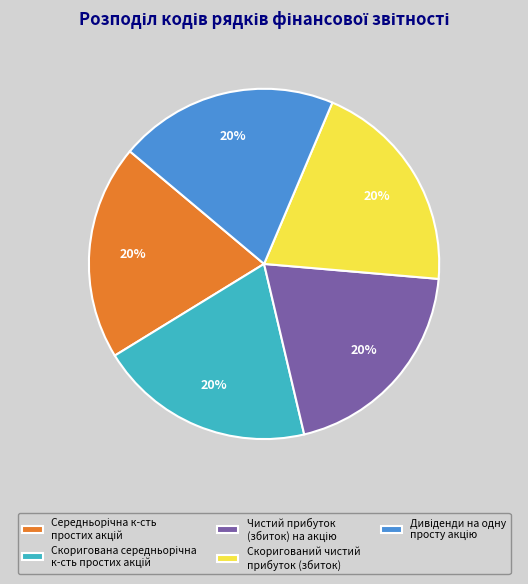

How many segments does this pie chart have?

5